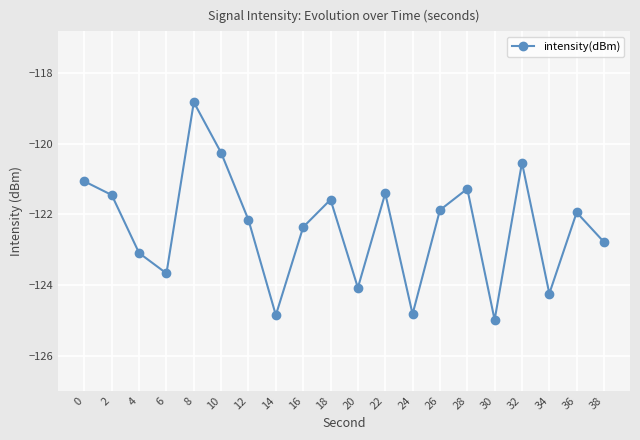

The value at 22 is -35.9. True or false?

False